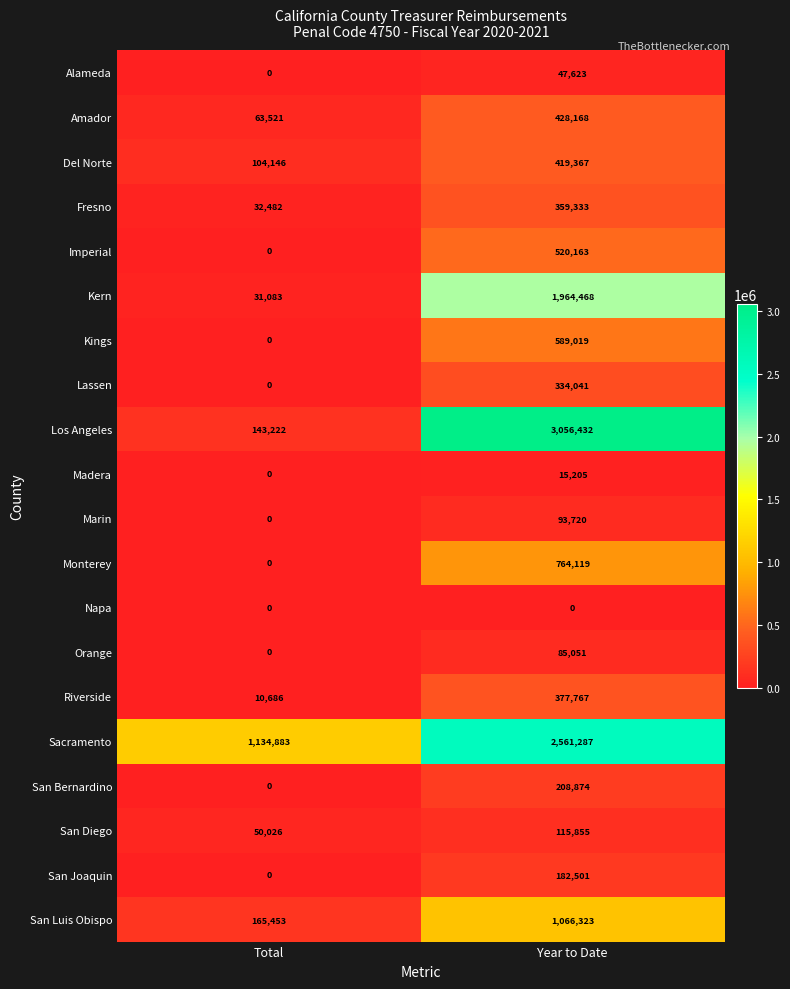

What is the average value of the Sacramento series?

1848085